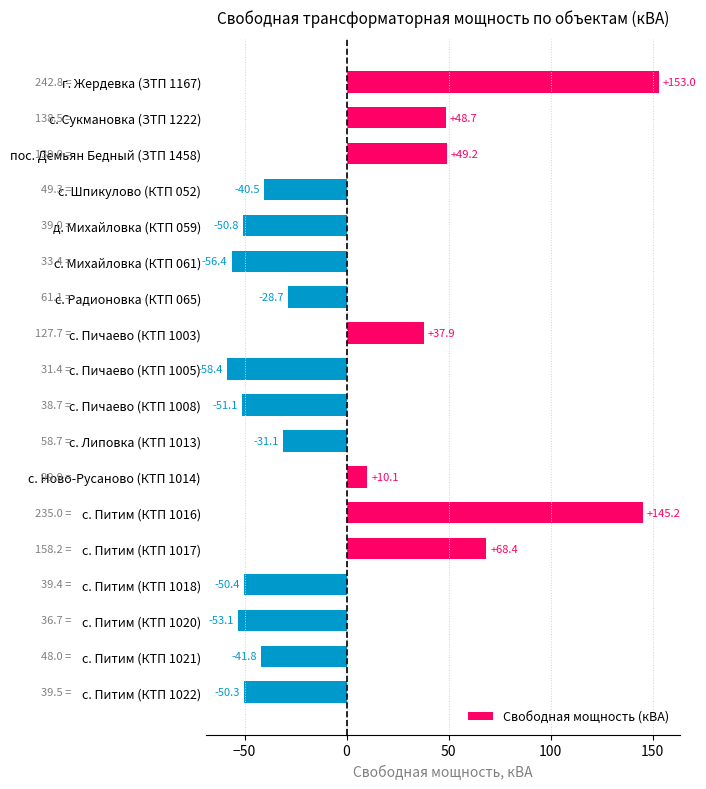

How many values are above zero?

7